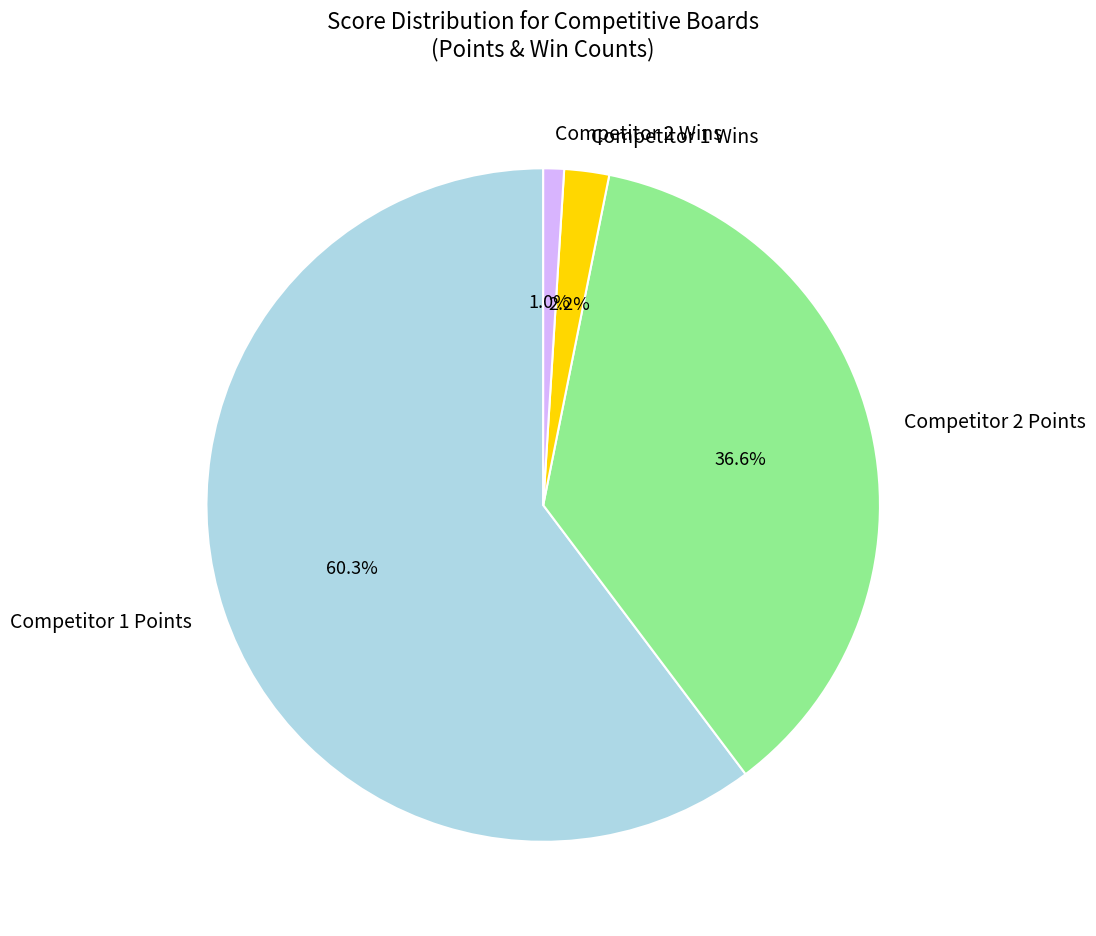

Does Competitor 1 Points account for over 50% of the chart?

Yes